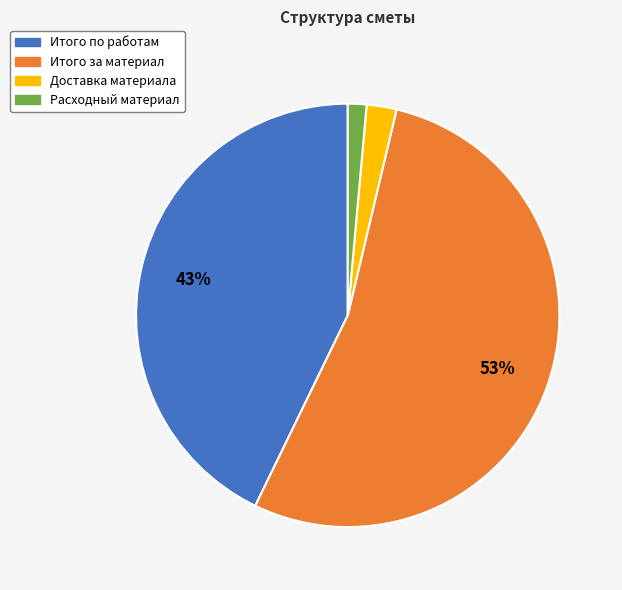

What is the smallest slice in the pie chart?

Расходный материал